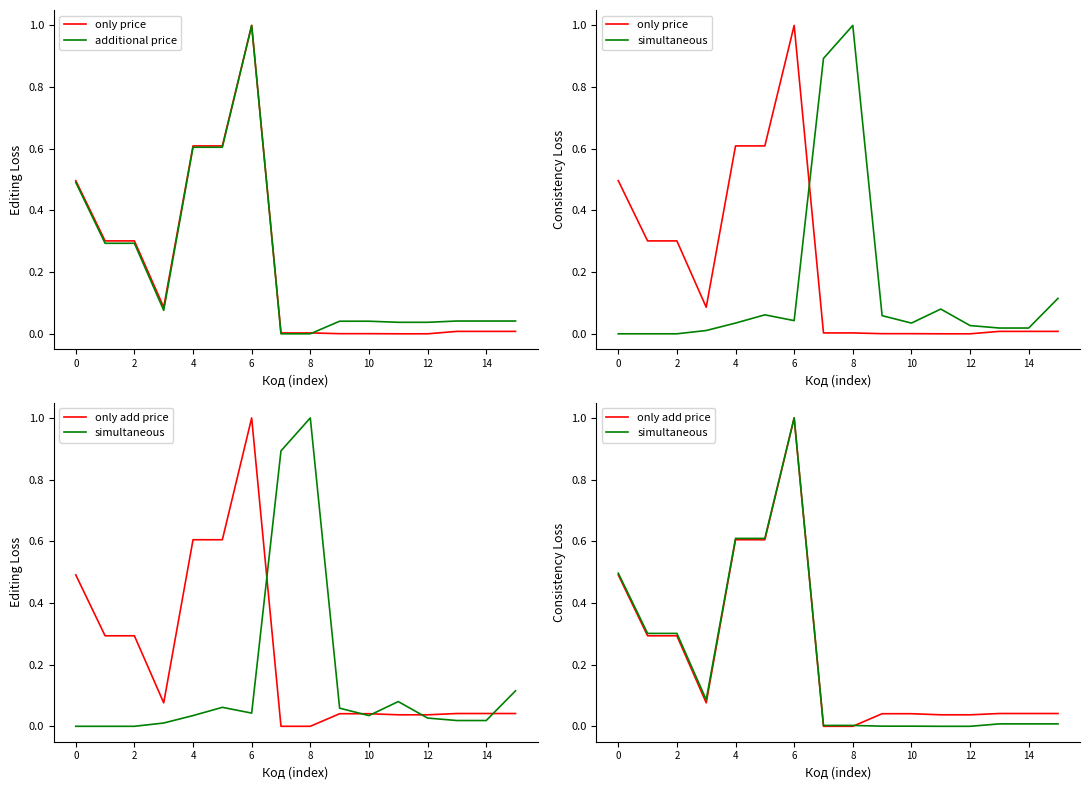

Count the number of categories in the chart.

16